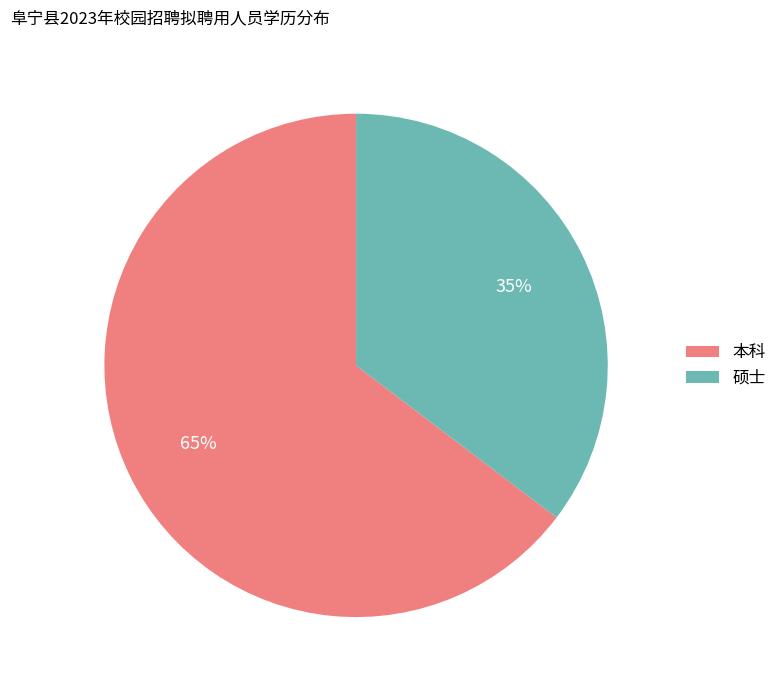

Is the sum of 硕士 and 本科 greater than half?

Yes